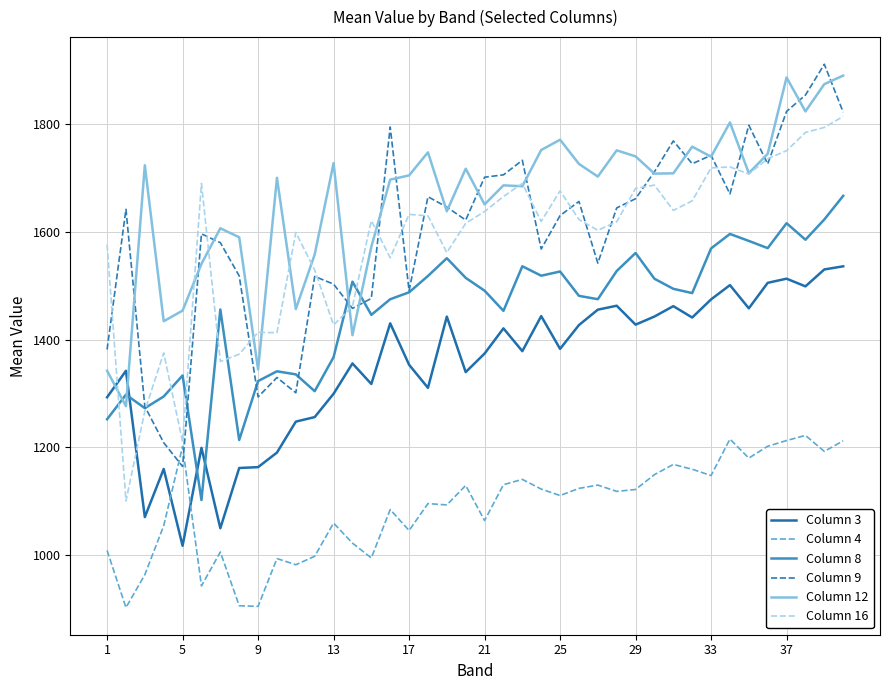

Which series has the largest total across all categories?

Column 12